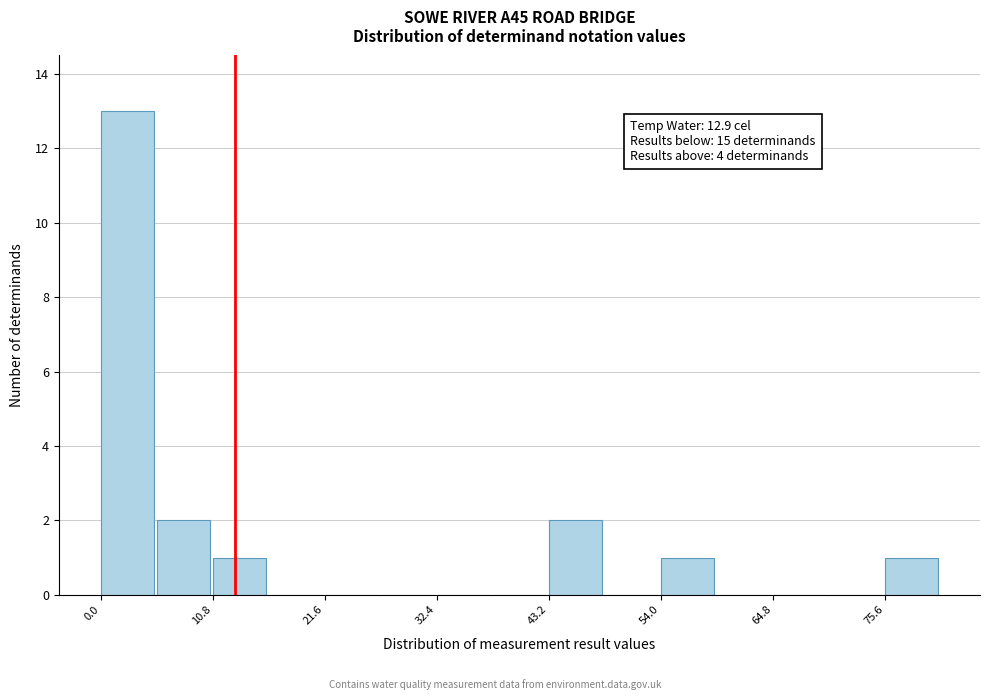

Read against the x-axis, roughly where is the centre of the tallest bar?

2